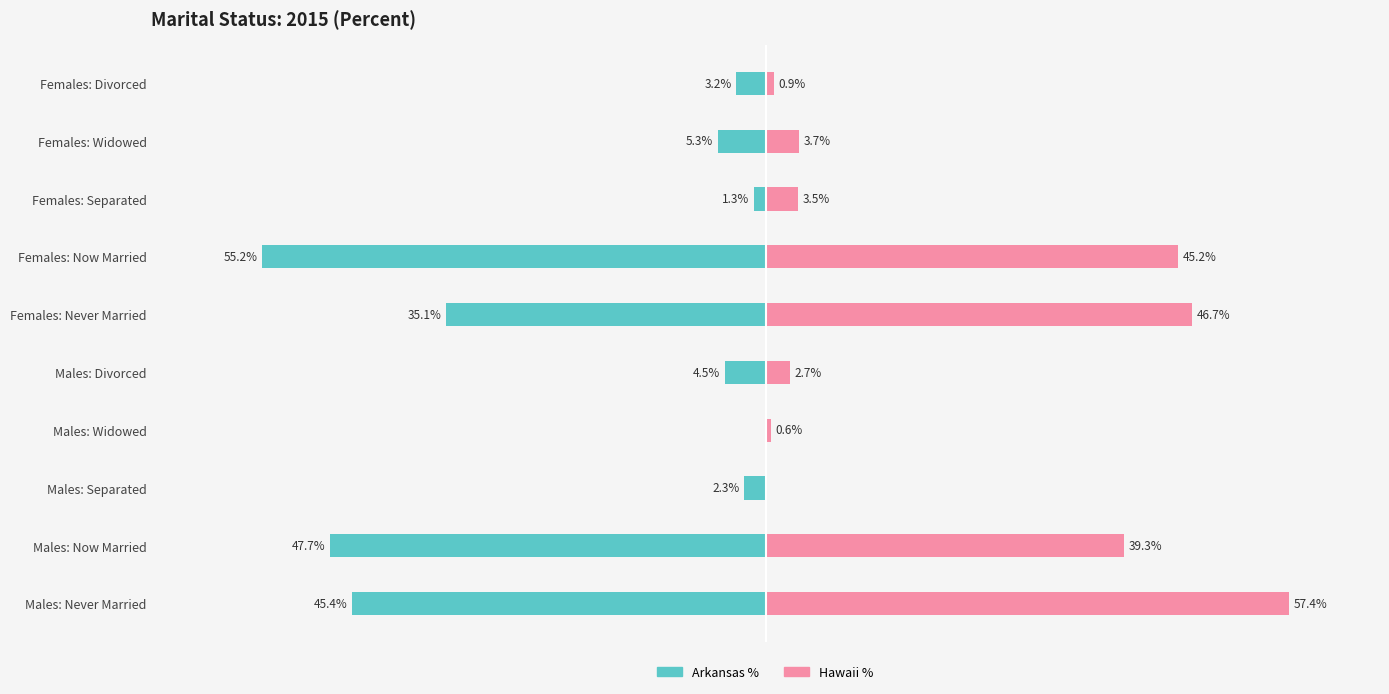

List the series in order of their peak value, lowest first.

Arkansas %, Hawaii %